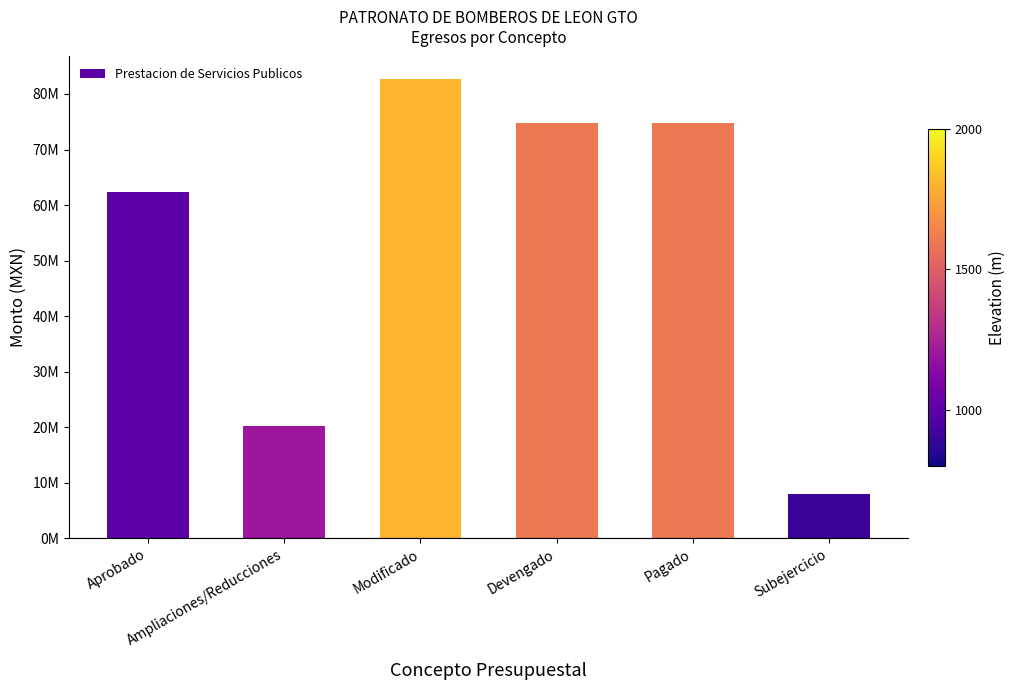

How many values exceed 74707542?

3